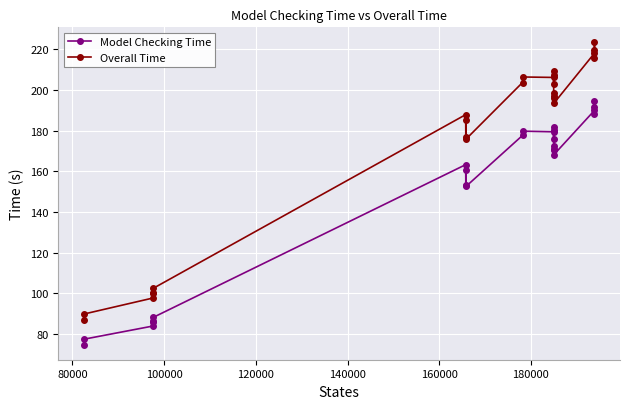

The value of Model Checking Time at 11 is 311.1. True or false?

False